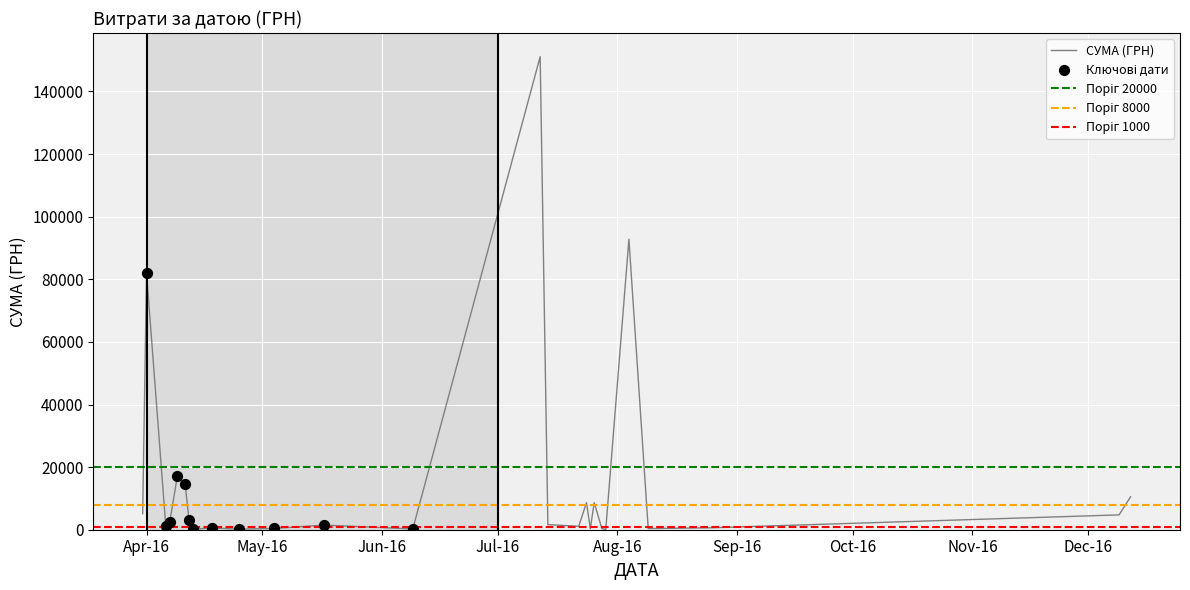

Between 31.03.2016 and 18.04.2016, which is larger?

31.03.2016